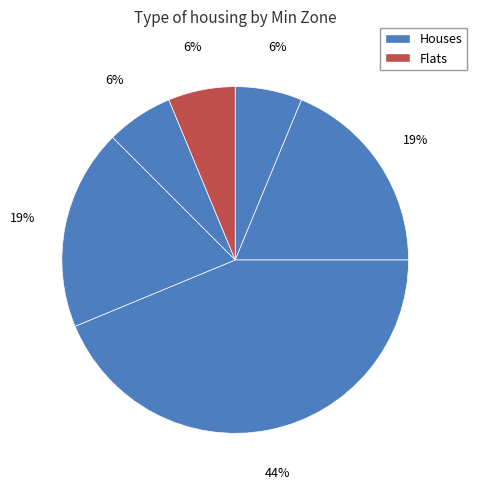

Is there a majority slice in this chart?

No